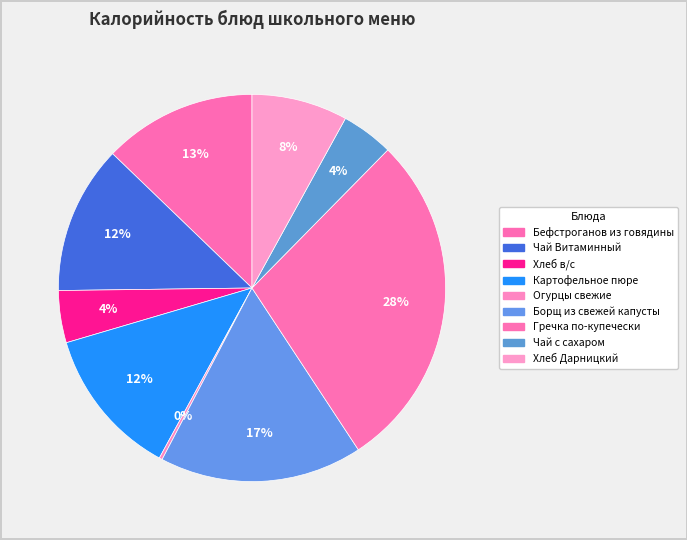

Rank the categories by value from lowest to highest.

Огурцы свежие, Хлеб в/с, Чай с сахаром, Хлеб Дарницкий, Чай Витаминный, Картофельное пюре, Бефстроганов из говядины, Борщ из свежей капусты, Гречка по-купечески